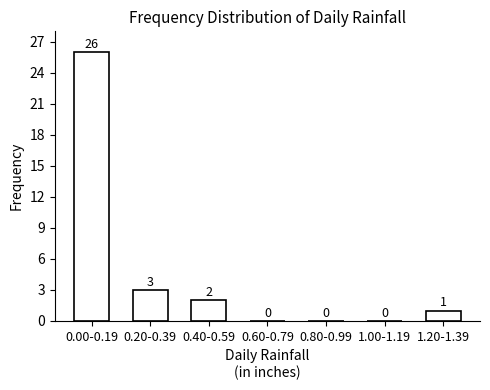

Reading left to right, list all the values displayed in this chart.

0.00-0.19=26	0.20-0.39=3	0.40-0.59=2	0.60-0.79=0	0.80-0.99=0	1.00-1.19=0	1.20-1.39=1